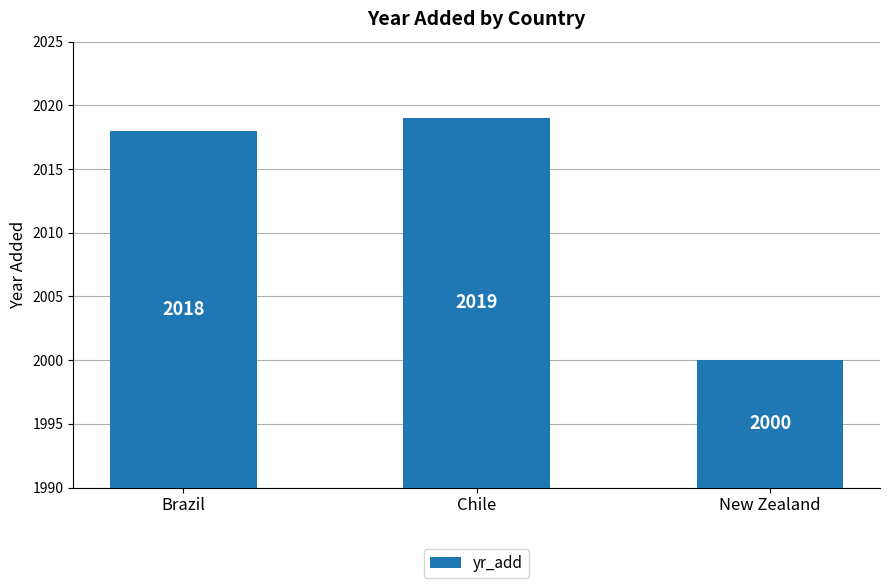

What is the label of the 3rd bar from the right?

Brazil